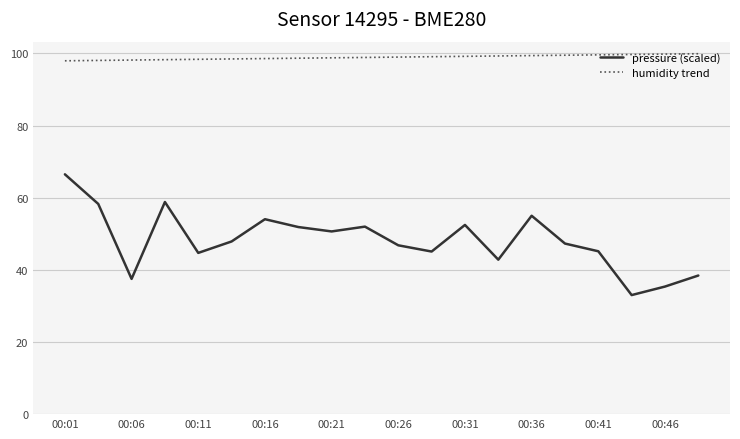

Which series has the widest spread of values?

pressure (scaled)